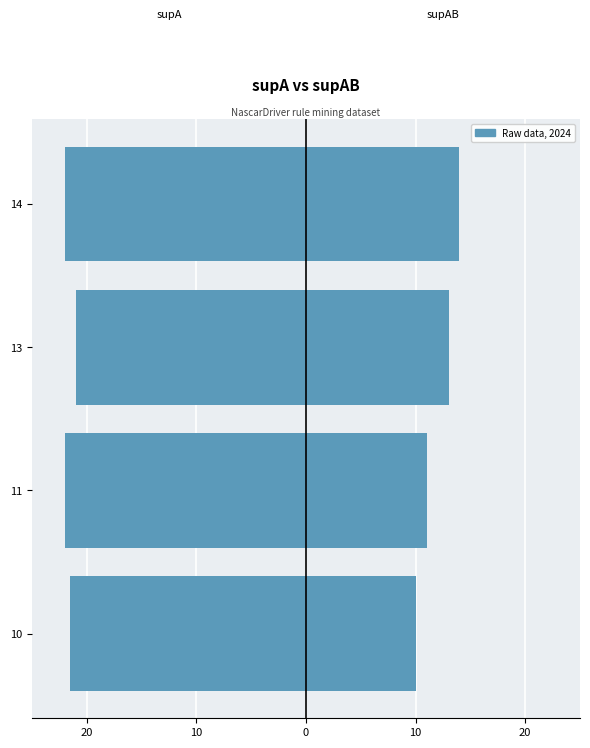

Which series changed the most between 11 and 14?

supAB (right)